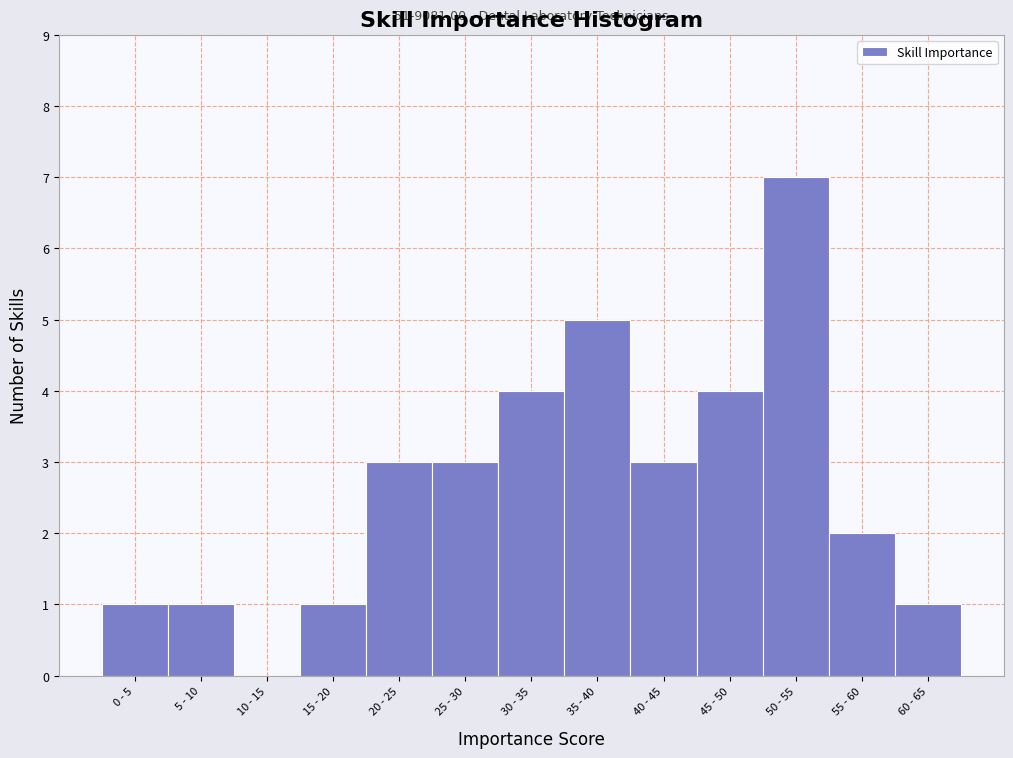

Reading left to right, list all the values displayed in this chart.

0 - 5=1	5 - 10=1	10 - 15=0	15 - 20=1	20 - 25=3	25 - 30=3	30 - 35=4	35 - 40=5	40 - 45=3	45 - 50=4	50 - 55=7	55 - 60=2	60 - 65=1